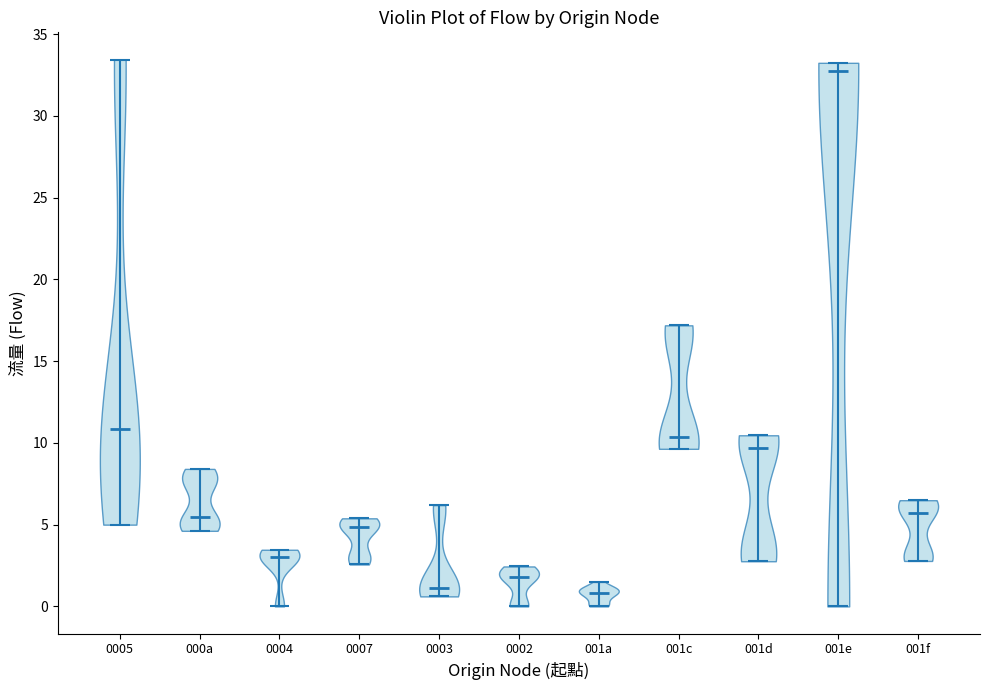

What is the lowest point the violin for 001d reaches on the y-axis? The values are not printed on the chart, so give them approximately, as read against the axis.

3.0